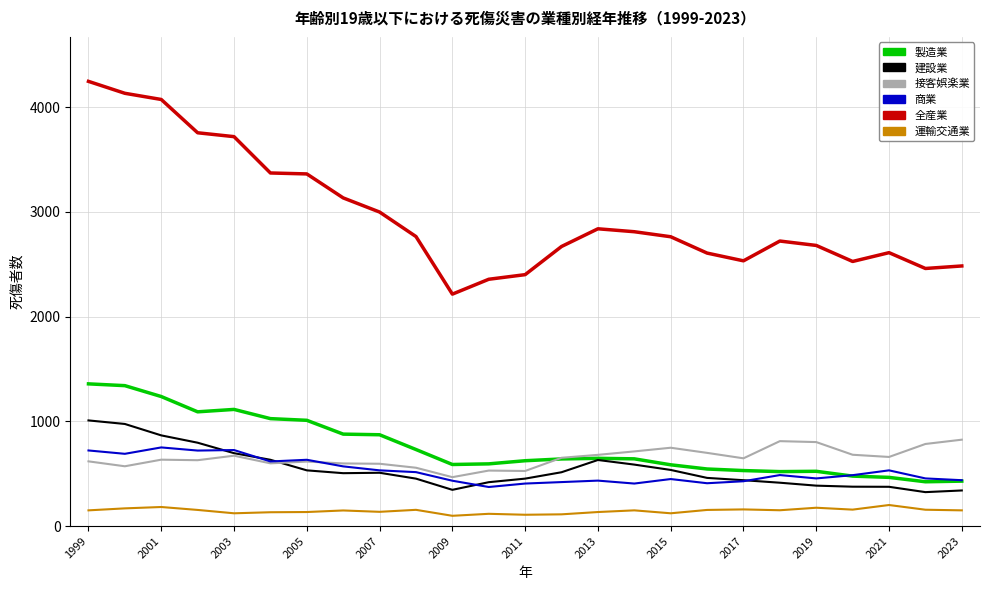

In 全産業, how many points are higher than both neighbors (excluding endpoints)?

3